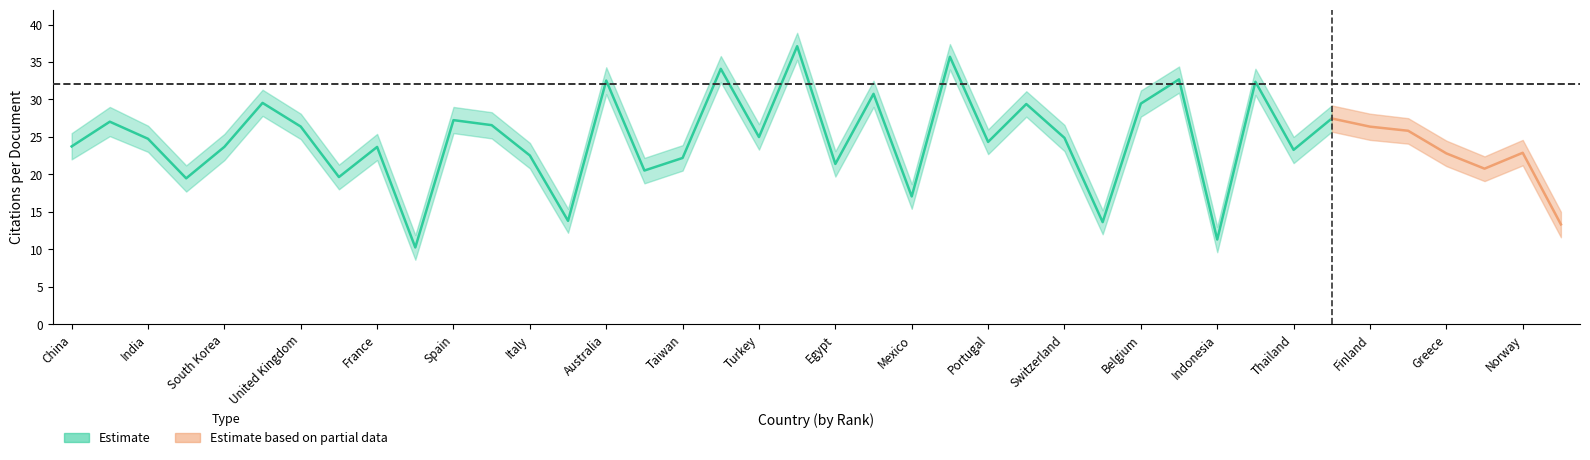

True or false: Citations per document upper and Citations per document lower cross at least once.

False